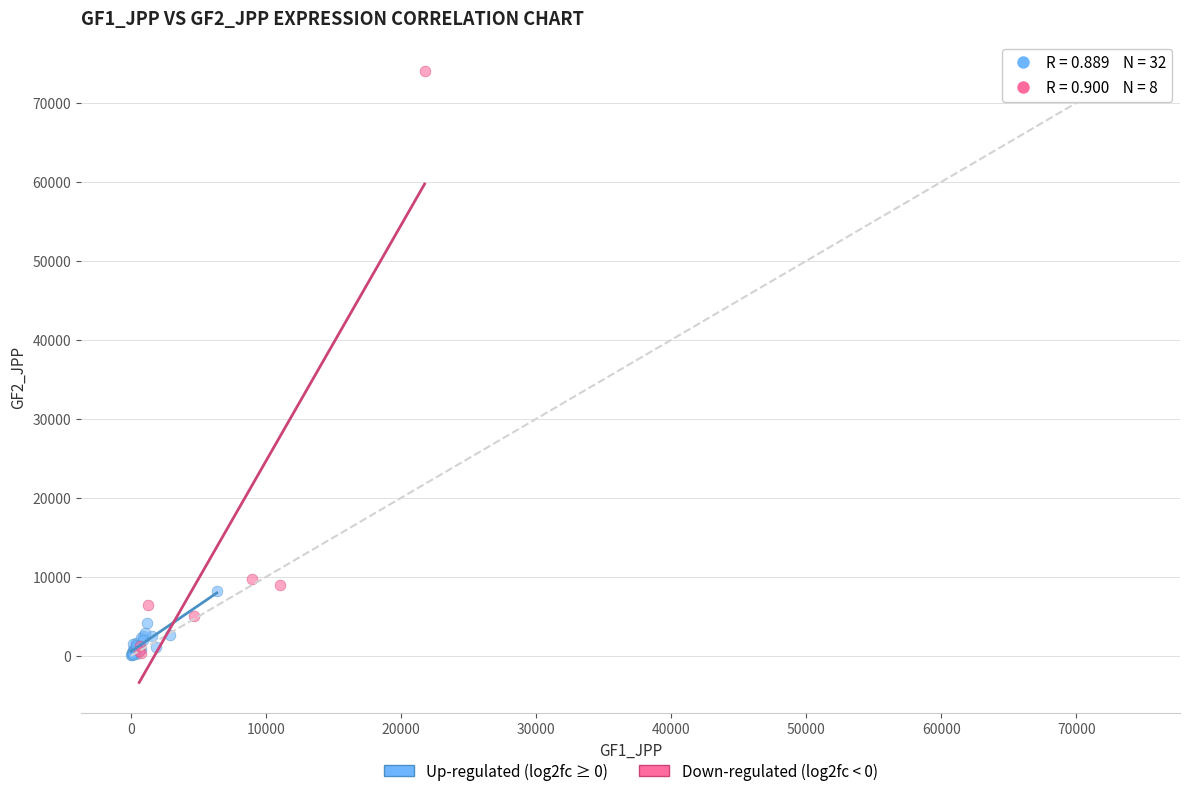

Which series has the widest spread of Y values?

Down-regulated (log2fc < 0)